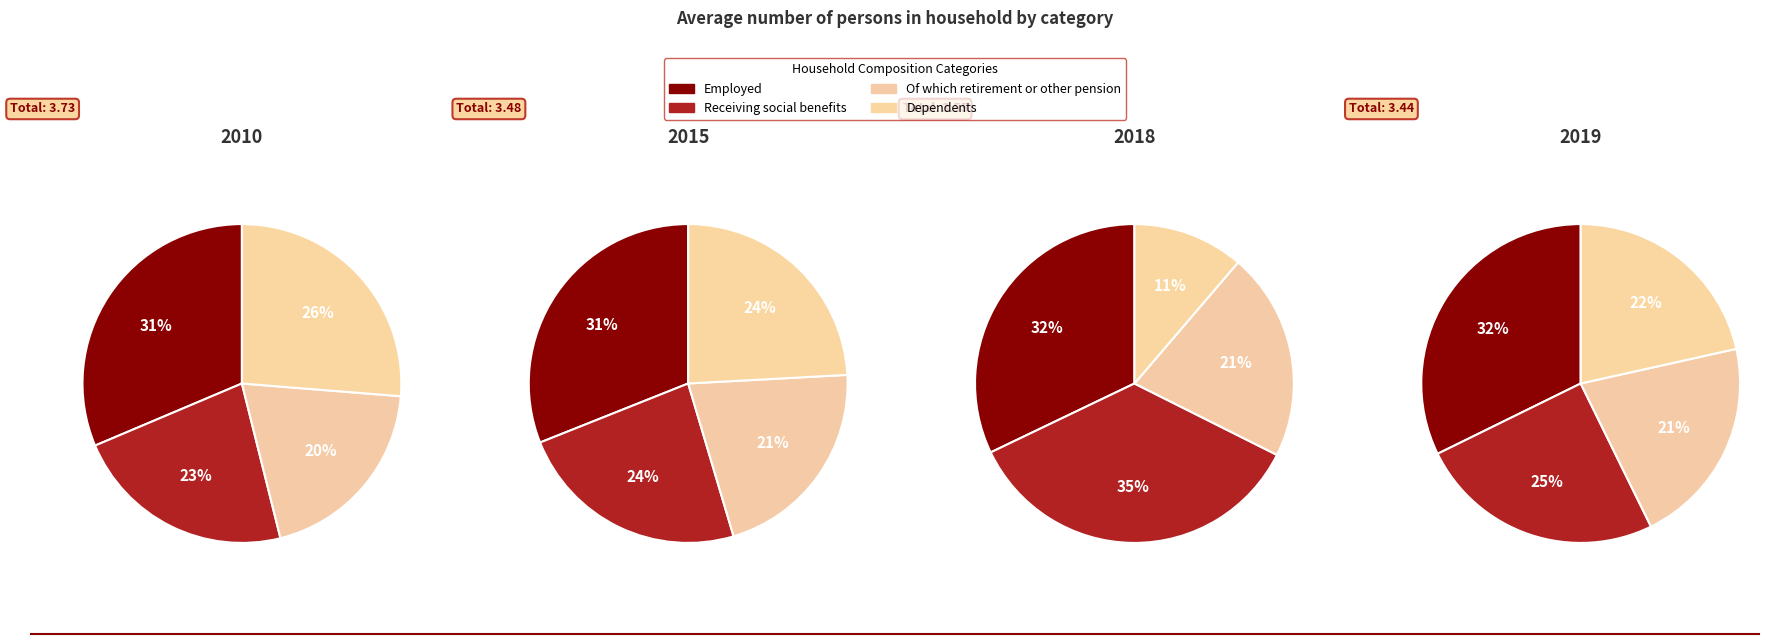

What percentage do 2010 and 2018 together represent?

51.3%